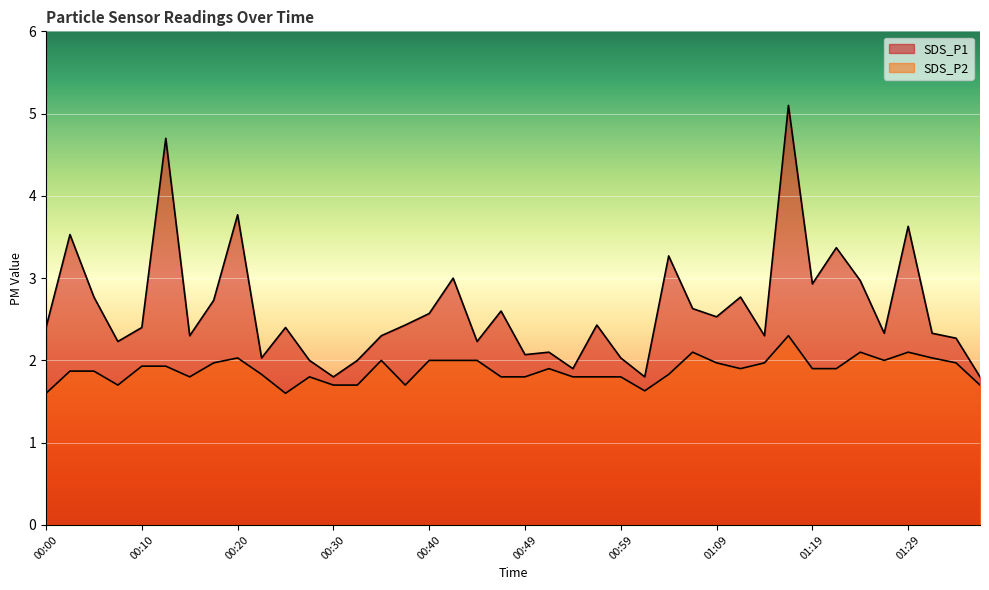

Rank the series at 01:32 from lowest to highest value.

SDS_P2, SDS_P1